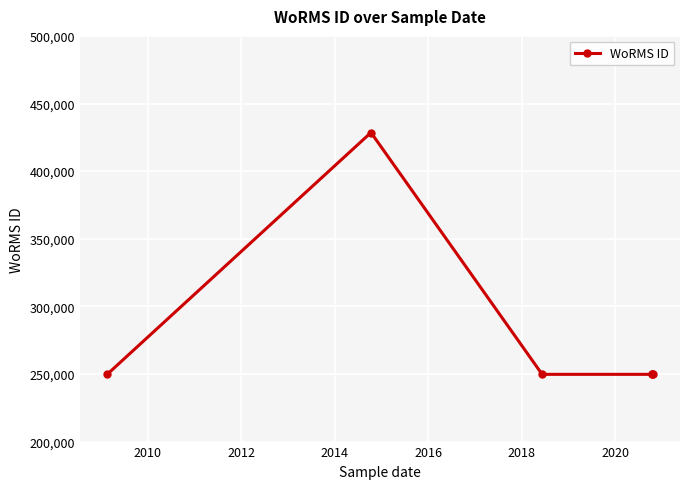

True or false: the data shows 88948 at 2016.

False